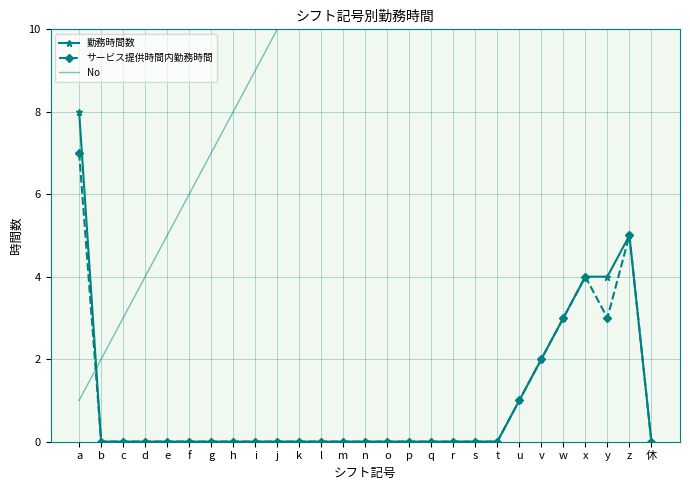

Rank the series at 休 from lowest to highest value.

勤務時間数, サービス提供時間内勤務時間, No